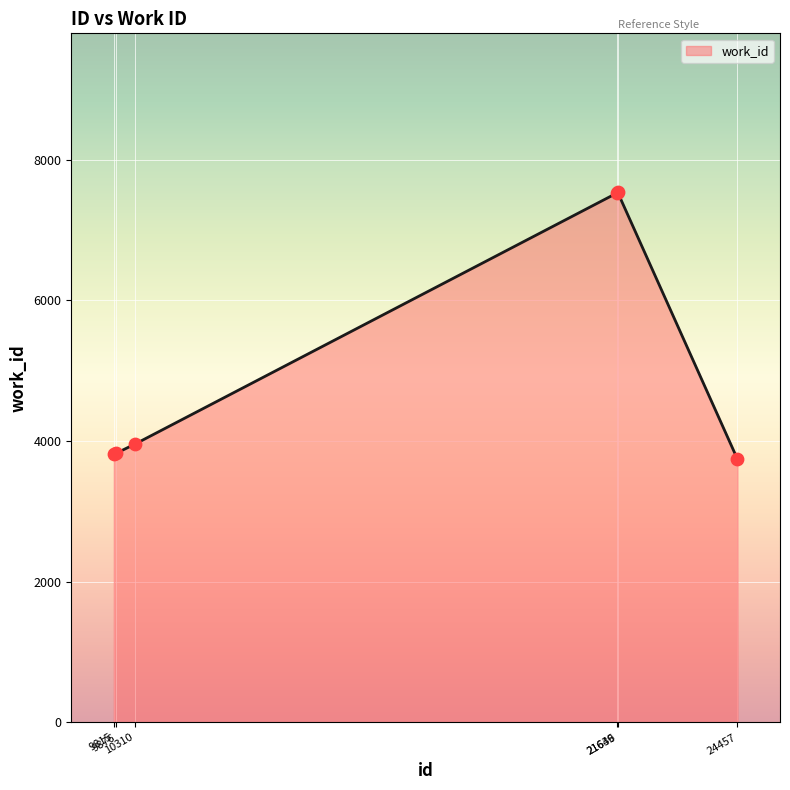

True or false: there are more than 2 points higher than both neighbors.

False